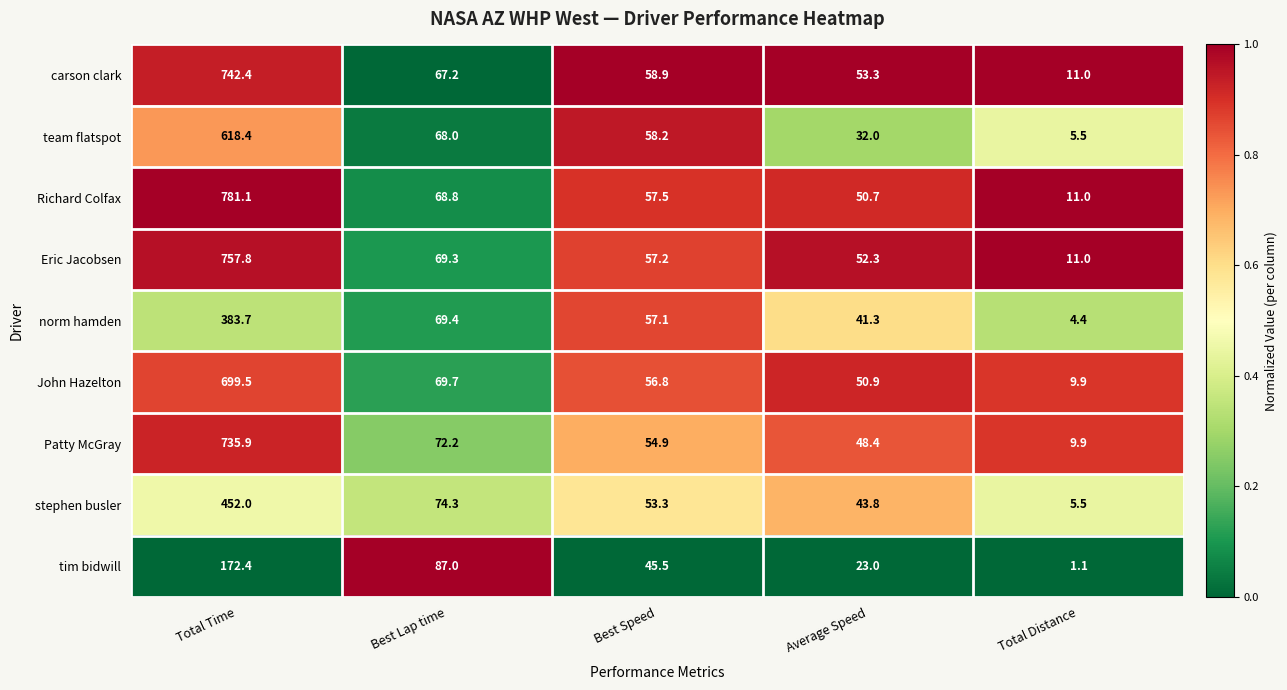

At which category does the chart reach its peak across all series?

Total Time